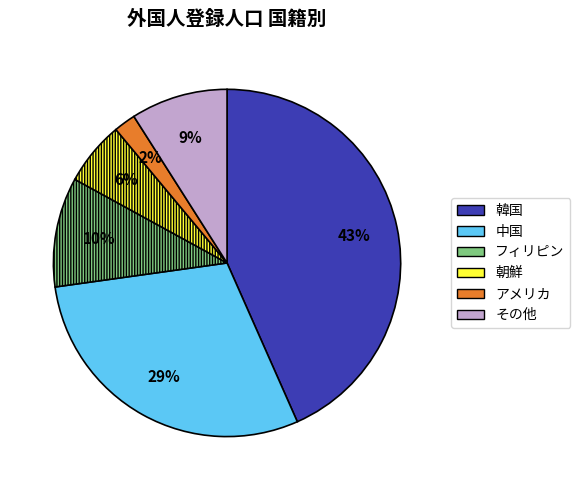

Does any single category account for the majority?

No